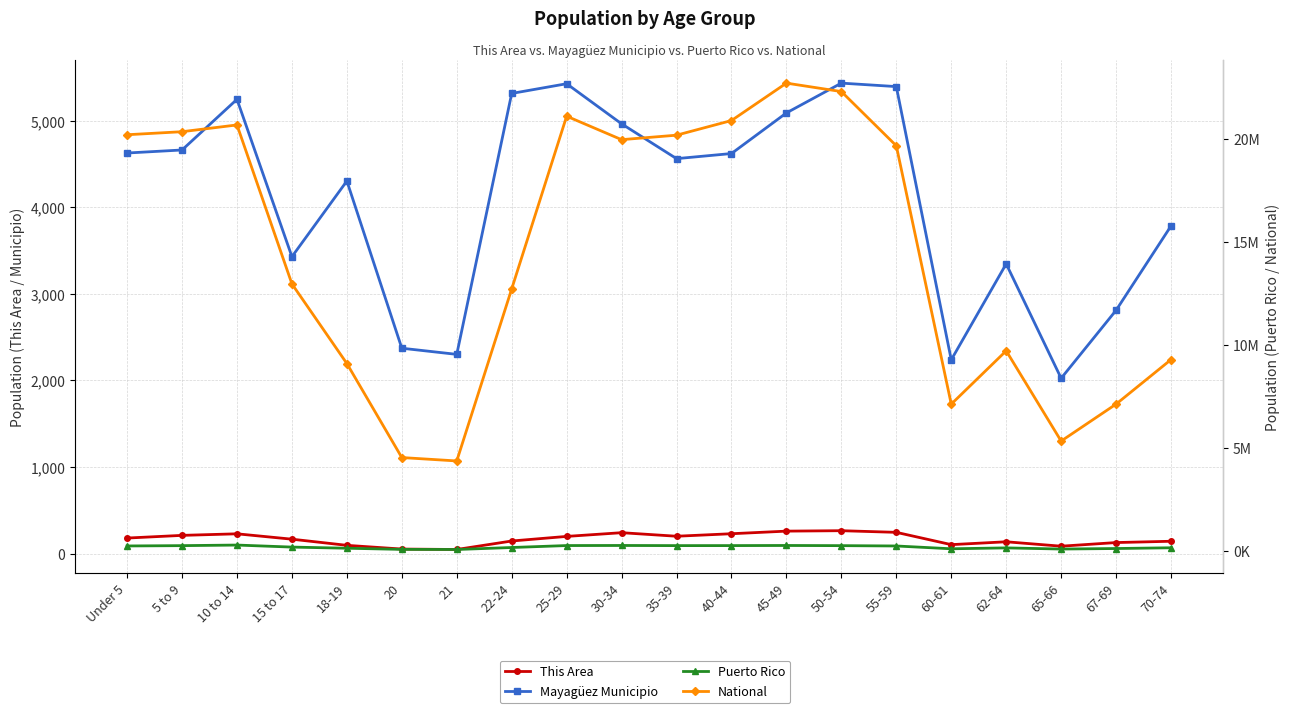

What is the average value of the This Area series?

169